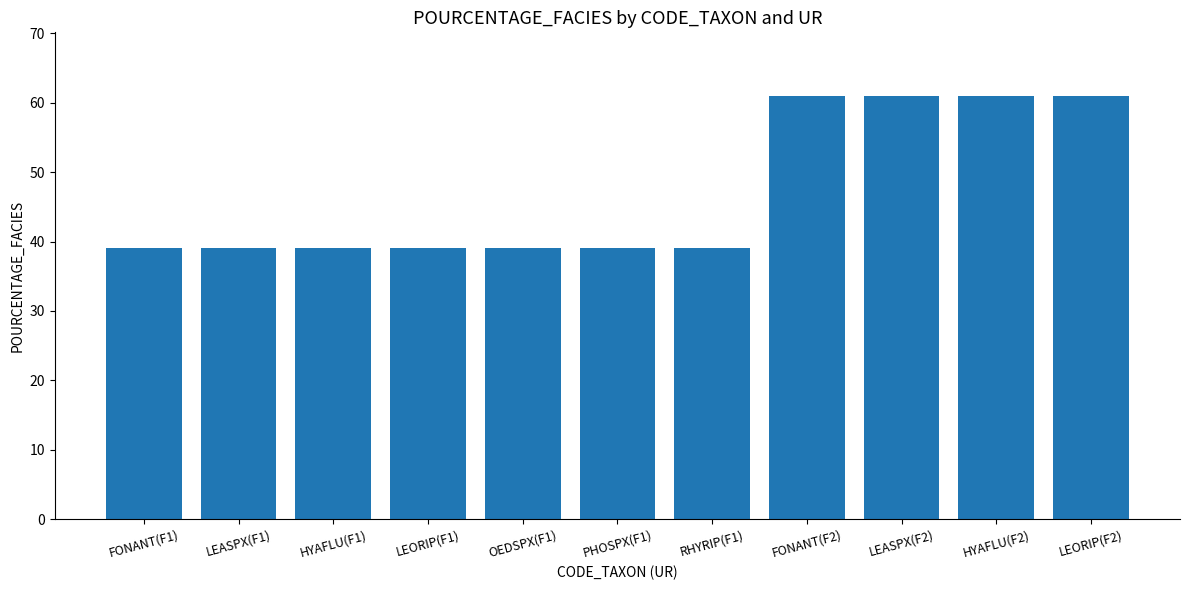

What is the value of the 6th bar from the left?

39